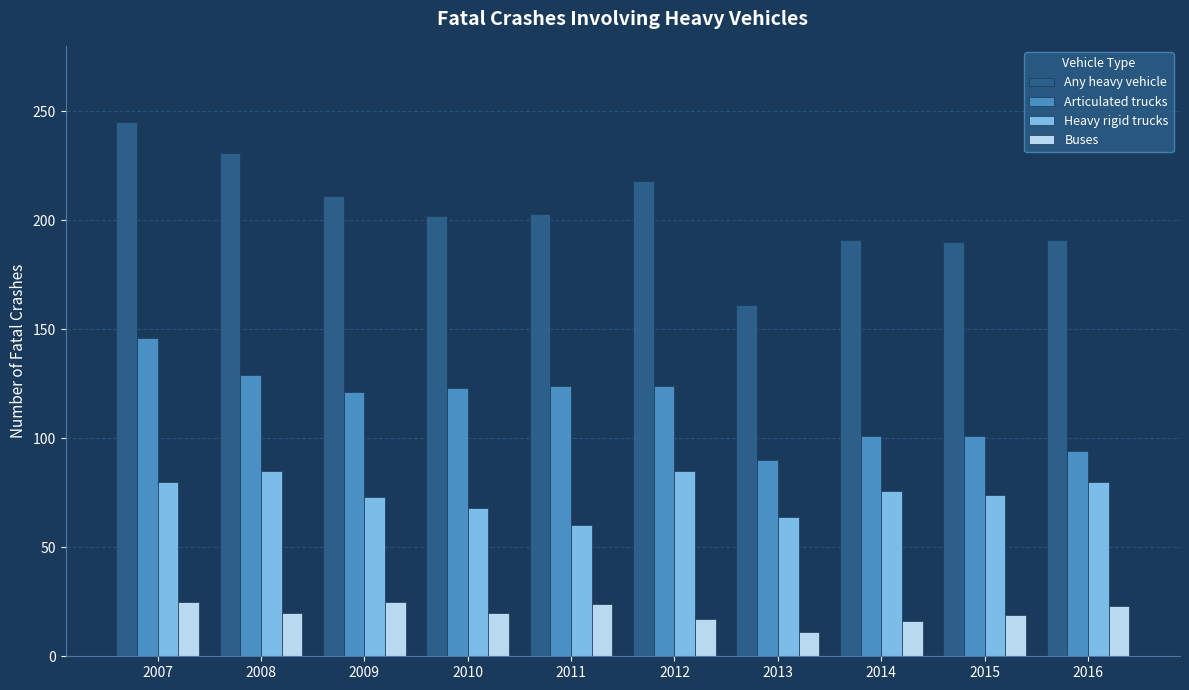

What is the approximate value of Buses at 2009?

25